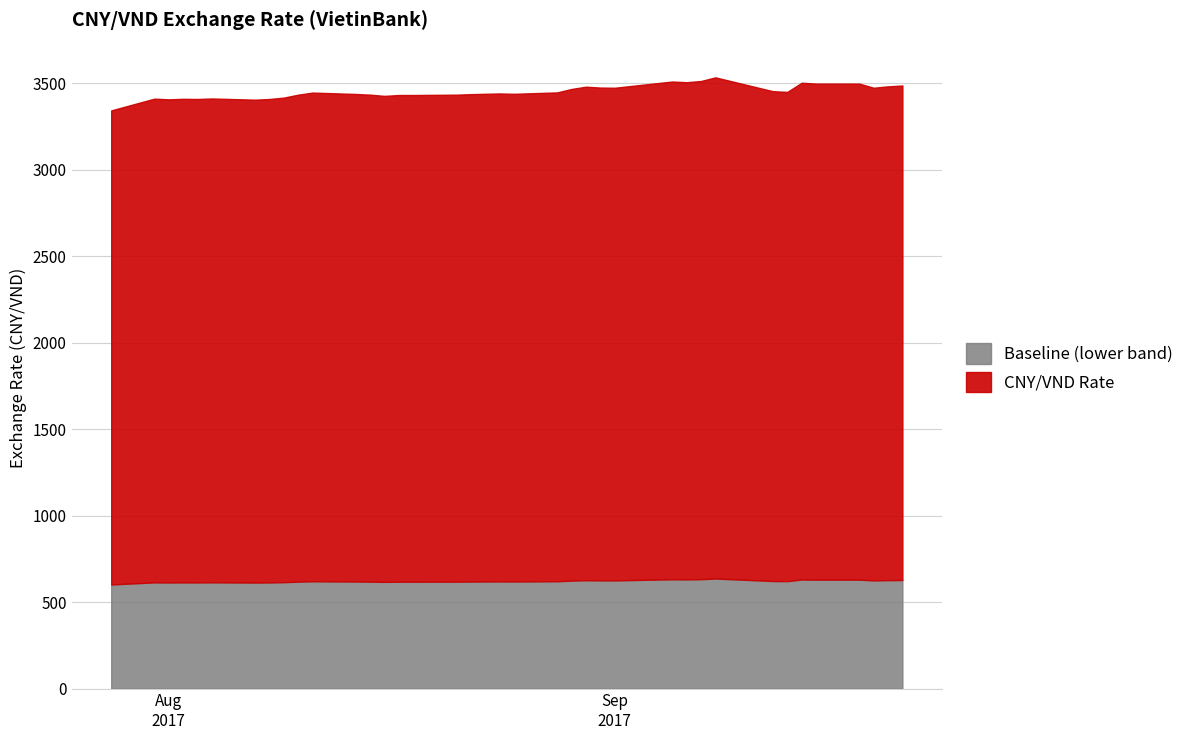

What is the difference between the values at 2017-08-07 and 2017-09-12?

49